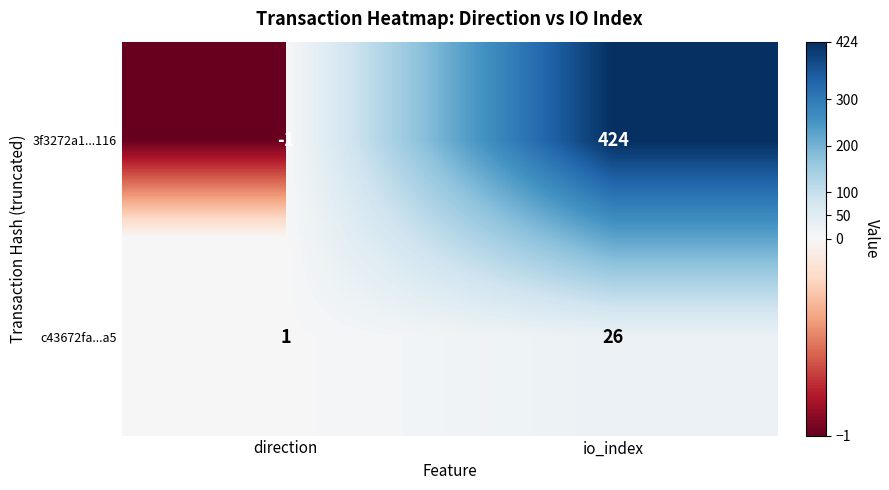

Read the c43672fa...a5 value at direction.

1